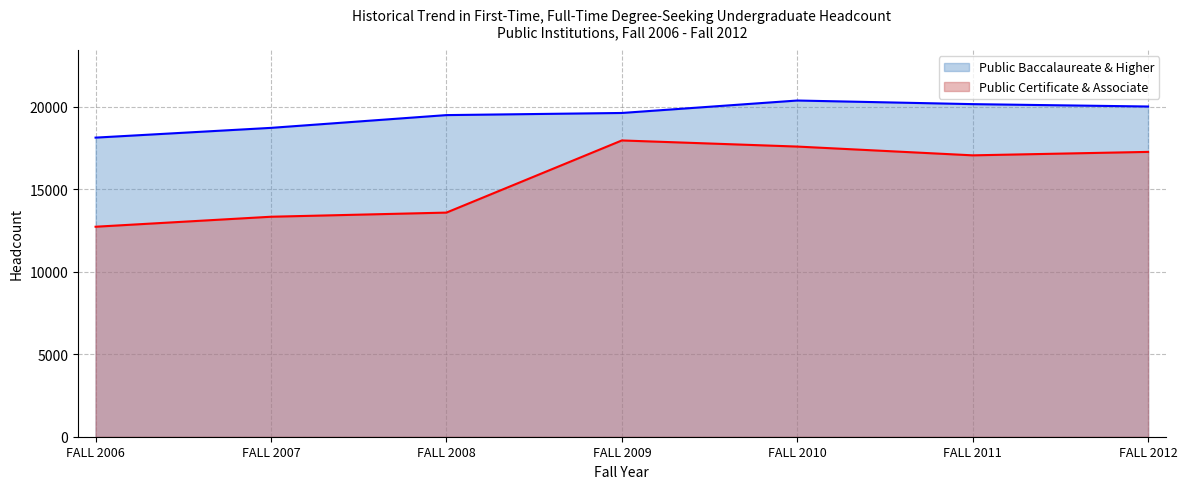

Rank the series by their average value, from lowest to highest.

Public Certificate & Associate, Public Baccalaureate & Higher